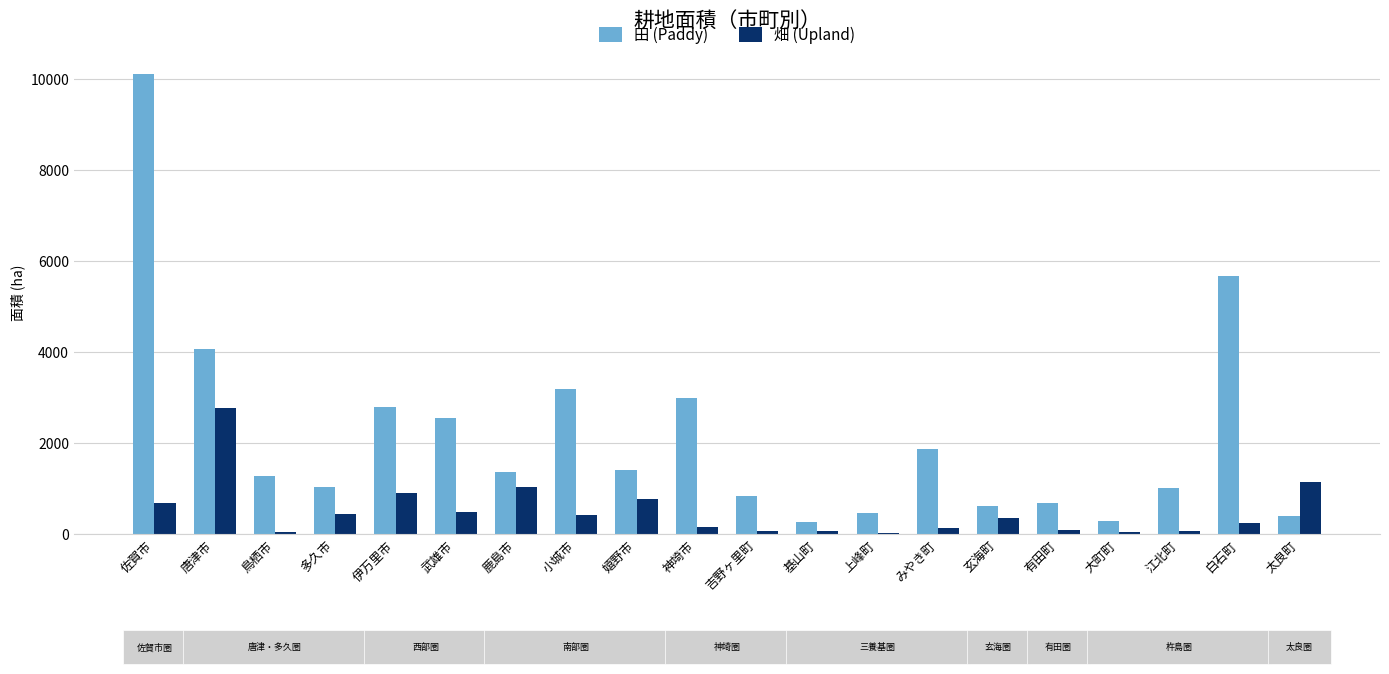

Does the chart contain stacked bars?

No